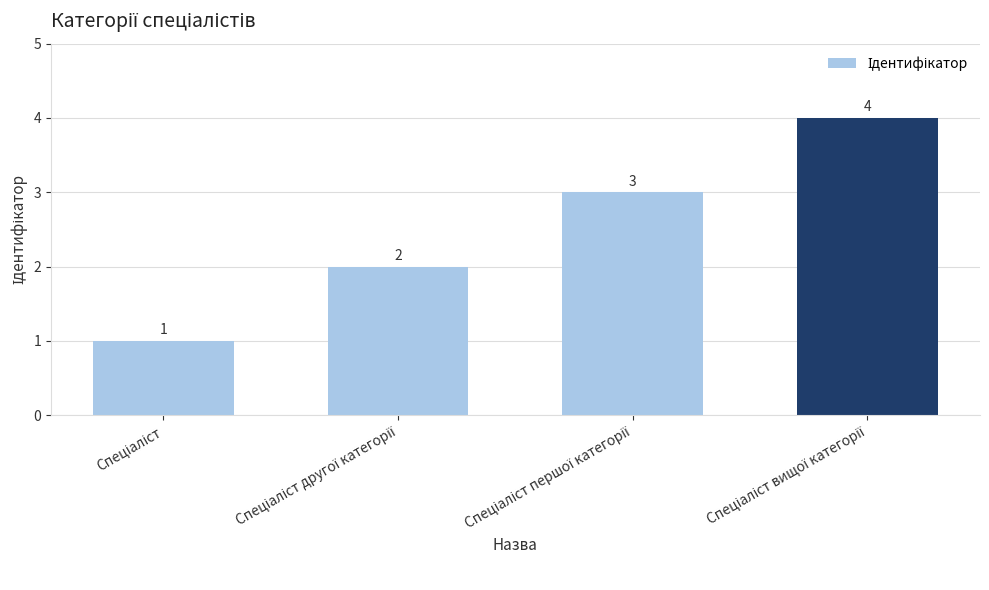

What is the value of the 4th bar from the left?

4